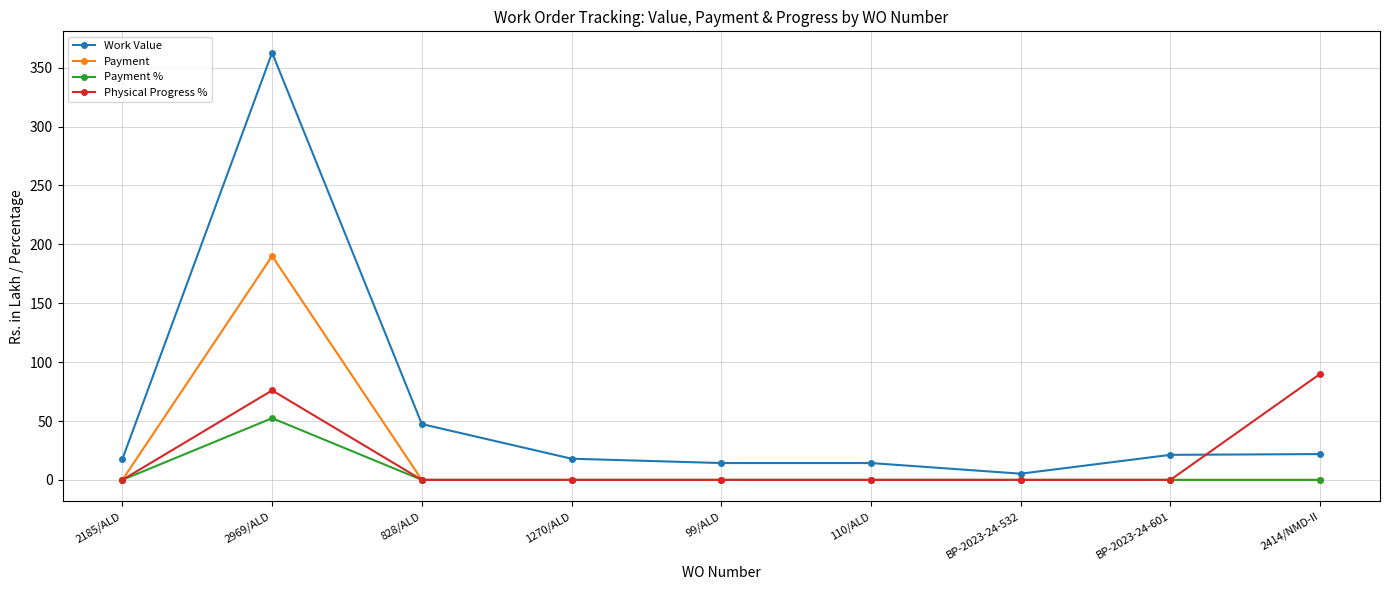

What is the difference between the second highest and second lowest values in the Work Value series?

33.1